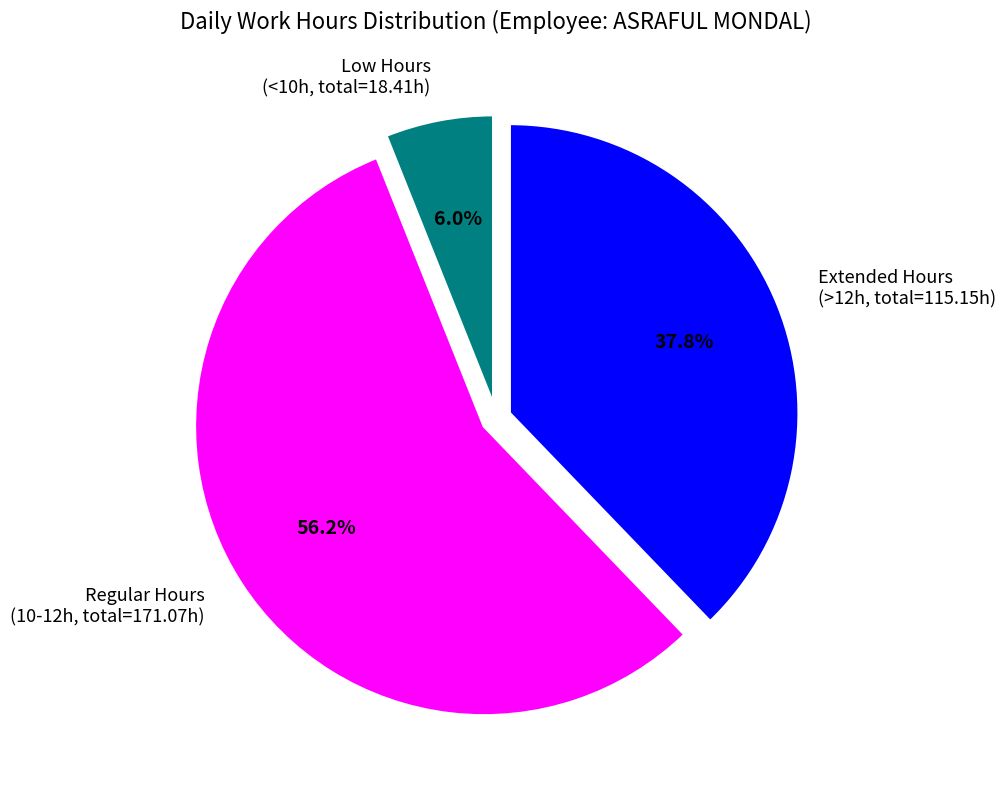

How many segments does this pie chart have?

3